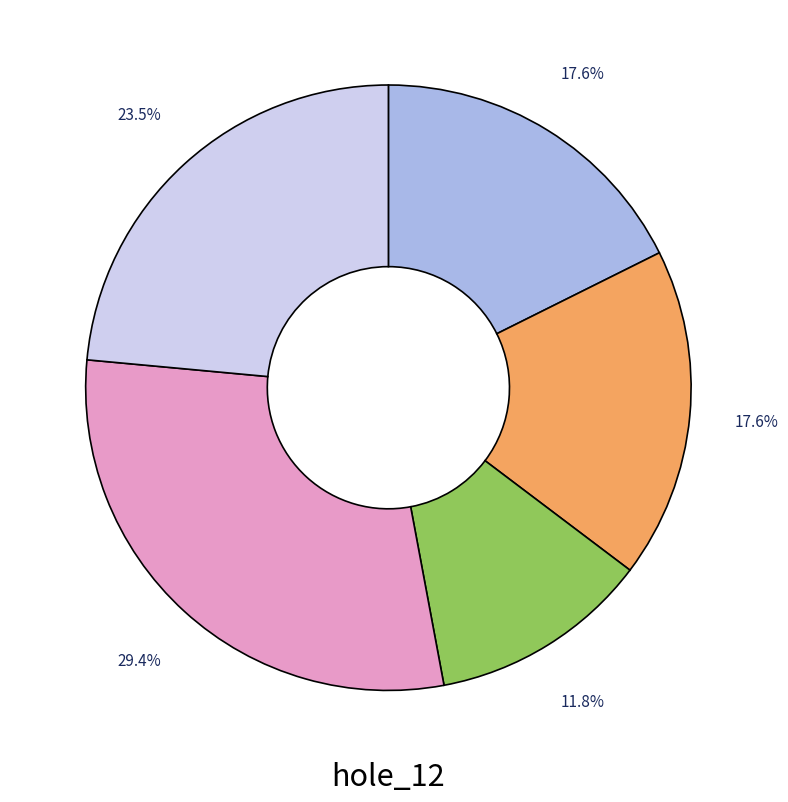

How many slices are in this pie chart?

5